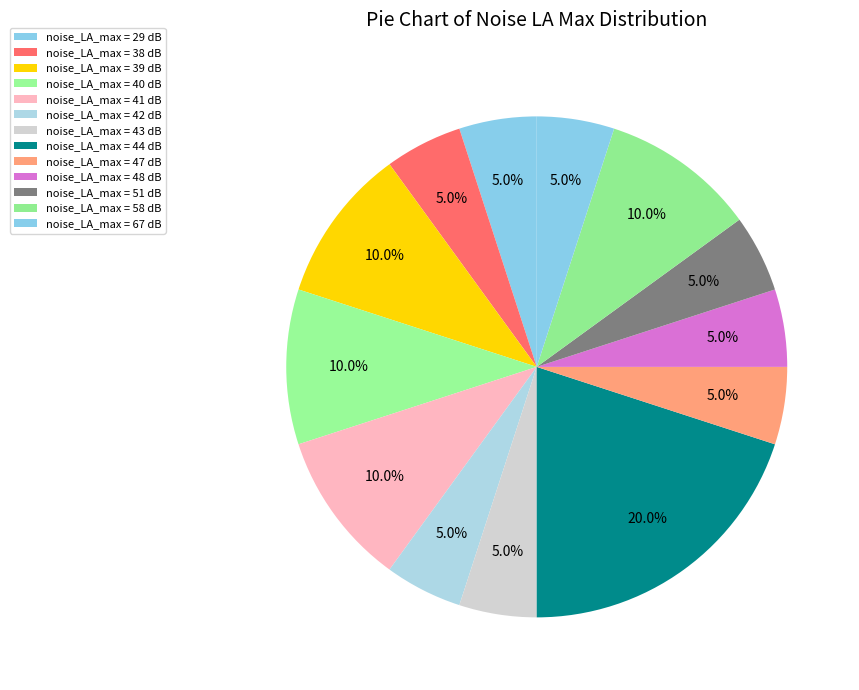

How many slices are in this pie chart?

13